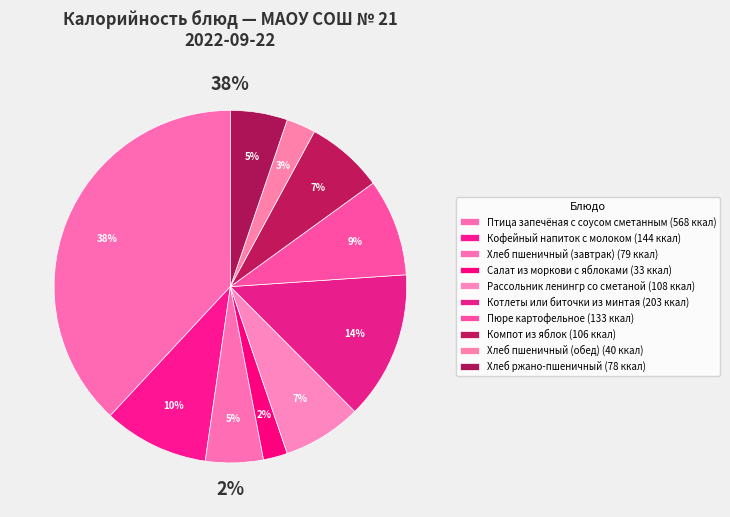

What percentage is the Рассольник ленингр со сметаной slice, to the nearest percent?

7%